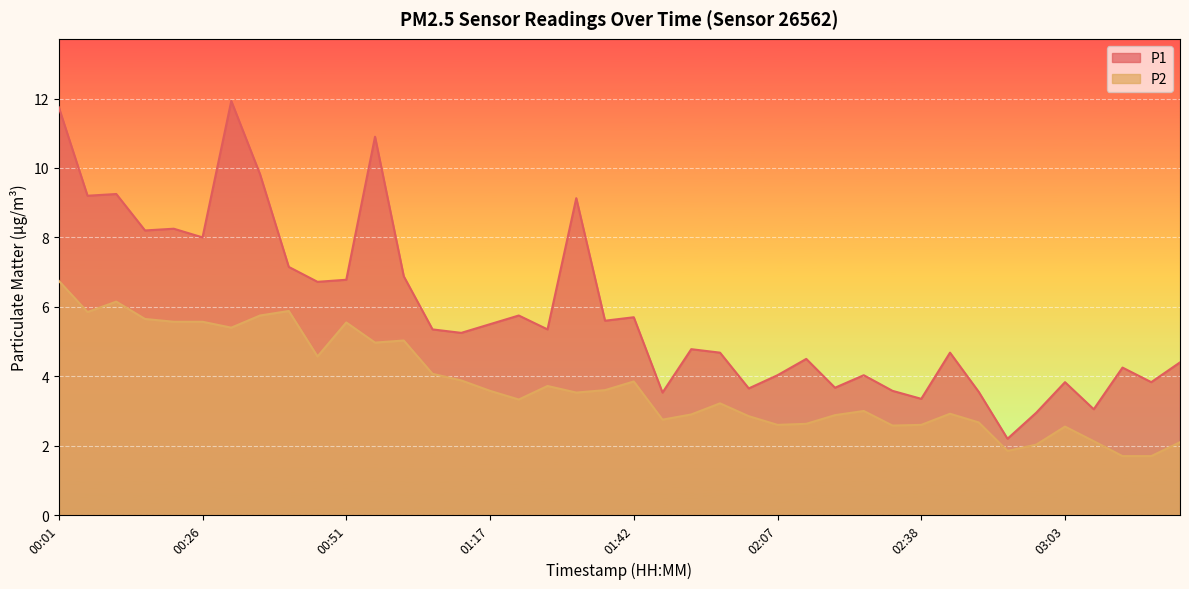

In P1, how many points are lower than both neighbors (excluding endpoints)?

14